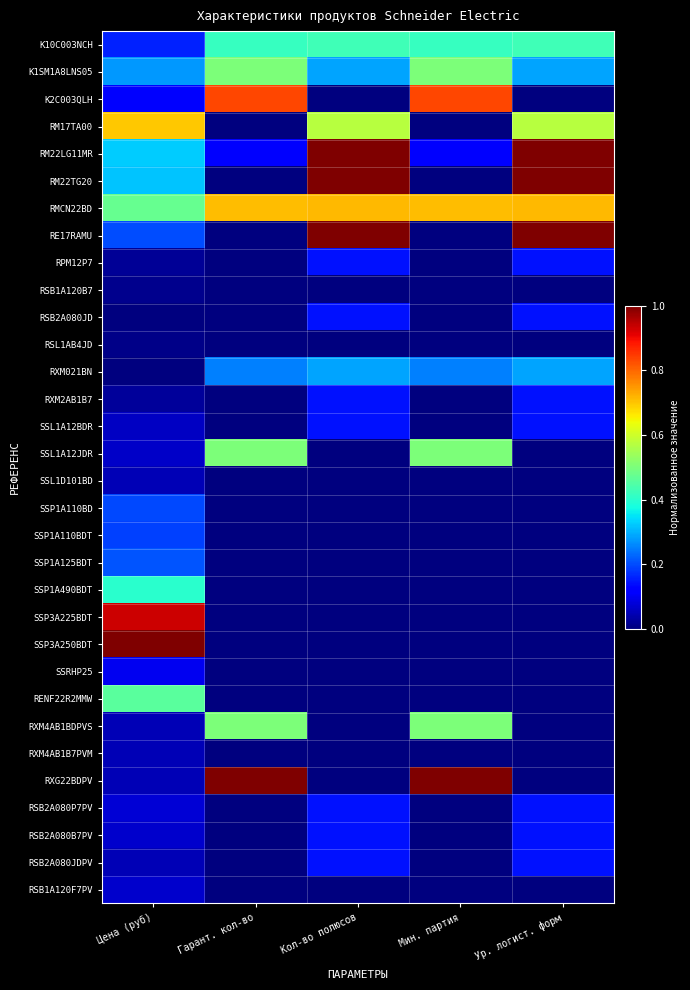

Reading left to right, what are all the values shown in this chart?

K10C003NCH: Цена (руб)=0.2	Гарант. кол-во=0.4	Кол-во полюсов=0.4	Мин. партия=0.4	Ур. логист. форм=0.4
K1SM1A8LNS05: Цена (руб)=0.3	Гарант. кол-во=0.5	Кол-во полюсов=0.3	Мин. партия=0.5	Ур. логист. форм=0.3
K2C003QLH: Цена (руб)=0.1	Гарант. кол-во=0.8	Кол-во полюсов=0.0	Мин. партия=0.8	Ур. логист. форм=0.0
RM17TA00: Цена (руб)=0.7	Гарант. кол-во=0.0	Кол-во полюсов=0.6	Мин. партия=0.0	Ур. логист. форм=0.6
RM22LG11MR: Цена (руб)=0.3	Гарант. кол-во=0.1	Кол-во полюсов=1.0	Мин. партия=0.1	Ур. логист. форм=1.0
RM22TG20: Цена (руб)=0.3	Гарант. кол-во=0.0	Кол-во полюсов=1.0	Мин. партия=0.0	Ур. логист. форм=1.0
RMCN22BD: Цена (руб)=0.5	Гарант. кол-во=0.7	Кол-во полюсов=0.7	Мин. партия=0.7	Ур. логист. форм=0.7
RE17RAMU: Цена (руб)=0.2	Гарант. кол-во=0.0	Кол-во полюсов=1.0	Мин. партия=0.0	Ур. логист. форм=1.0
RPM12P7: Цена (руб)=0.0	Гарант. кол-во=0.0	Кол-во полюсов=0.1	Мин. партия=0.0	Ур. логист. форм=0.1
RSB1A120B7: Цена (руб)=0.0	Гарант. кол-во=0.0	Кол-во полюсов=0.0	Мин. партия=0.0	Ур. логист. форм=0.0
RSB2A080JD: Цена (руб)=0.0	Гарант. кол-во=0.0	Кол-во полюсов=0.1	Мин. партия=0.0	Ур. логист. форм=0.1
RSL1AB4JD: Цена (руб)=0.0	Гарант. кол-во=0.0	Кол-во полюсов=0.0	Мин. партия=0.0	Ур. логист. форм=0.0
RXM021BN: Цена (руб)=0.0	Гарант. кол-во=0.2	Кол-во полюсов=0.3	Мин. партия=0.2	Ур. логист. форм=0.3
RXM2AB1B7: Цена (руб)=0.0	Гарант. кол-во=0.0	Кол-во полюсов=0.1	Мин. партия=0.0	Ур. логист. форм=0.1
SSL1A12BDR: Цена (руб)=0.1	Гарант. кол-во=0.0	Кол-во полюсов=0.1	Мин. партия=0.0	Ур. логист. форм=0.1
SSL1A12JDR: Цена (руб)=0.1	Гарант. кол-во=0.5	Кол-во полюсов=0.0	Мин. партия=0.5	Ур. логист. форм=0.0
SSL1D101BD: Цена (руб)=0.0	Гарант. кол-во=0.0	Кол-во полюсов=0.0	Мин. партия=0.0	Ур. логист. форм=0.0
SSP1A110BD: Цена (руб)=0.2	Гарант. кол-во=0.0	Кол-во полюсов=0.0	Мин. партия=0.0	Ур. логист. форм=0.0
SSP1A110BDT: Цена (руб)=0.2	Гарант. кол-во=0.0	Кол-во полюсов=0.0	Мин. партия=0.0	Ур. логист. форм=0.0
SSP1A125BDT: Цена (руб)=0.2	Гарант. кол-во=0.0	Кол-во полюсов=0.0	Мин. партия=0.0	Ур. логист. форм=0.0
SSP1A490BDT: Цена (руб)=0.4	Гарант. кол-во=0.0	Кол-во полюсов=0.0	Мин. партия=0.0	Ур. логист. форм=0.0
SSP3A225BDT: Цена (руб)=0.9	Гарант. кол-во=0.0	Кол-во полюсов=0.0	Мин. партия=0.0	Ур. логист. форм=0.0
SSP3A250BDT: Цена (руб)=1.0	Гарант. кол-во=0.0	Кол-во полюсов=0.0	Мин. партия=0.0	Ур. логист. форм=0.0
SSRHP25: Цена (руб)=0.1	Гарант. кол-во=0.0	Кол-во полюсов=0.0	Мин. партия=0.0	Ур. логист. форм=0.0
RENF22R2MMW: Цена (руб)=0.5	Гарант. кол-во=0.0	Кол-во полюсов=0.0	Мин. партия=0.0	Ур. логист. форм=0.0
RXM4AB1BDPVS: Цена (руб)=0.0	Гарант. кол-во=0.5	Кол-во полюсов=0.0	Мин. партия=0.5	Ур. логист. форм=0.0
RXM4AB1B7PVM: Цена (руб)=0.0	Гарант. кол-во=0.0	Кол-во полюсов=0.0	Мин. партия=0.0	Ур. логист. форм=0.0
RXG22BDPV: Цена (руб)=0.0	Гарант. кол-во=1.0	Кол-во полюсов=0.0	Мин. партия=1.0	Ур. логист. форм=0.0
RSB2A080P7PV: Цена (руб)=0.1	Гарант. кол-во=0.0	Кол-во полюсов=0.1	Мин. партия=0.0	Ур. логист. форм=0.1
RSB2A080B7PV: Цена (руб)=0.1	Гарант. кол-во=0.0	Кол-во полюсов=0.1	Мин. партия=0.0	Ур. логист. форм=0.1
RSB2A080JDPV: Цена (руб)=0.0	Гарант. кол-во=0.0	Кол-во полюсов=0.1	Мин. партия=0.0	Ур. логист. форм=0.1
RSB1A120F7PV: Цена (руб)=0.1	Гарант. кол-во=0.0	Кол-во полюсов=0.0	Мин. партия=0.0	Ур. логист. форм=0.0